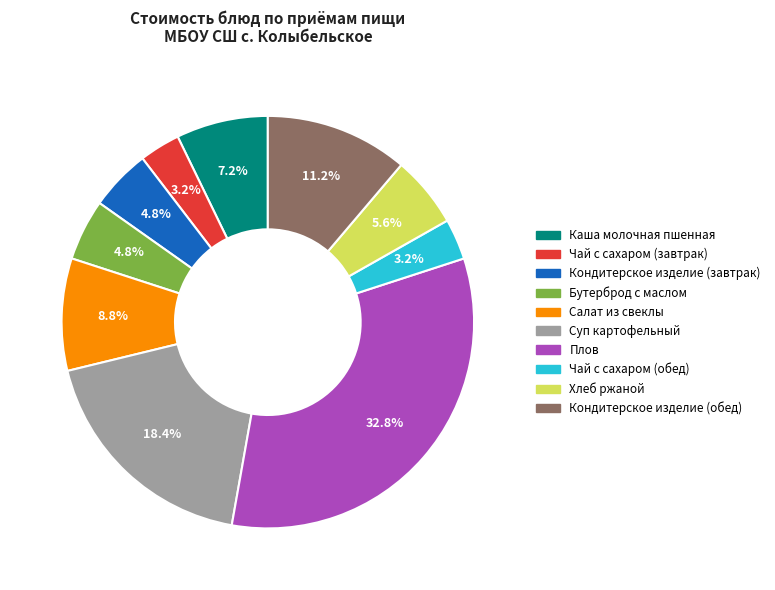

How much of the chart is everything except Хлеб ржаной?

94.4%